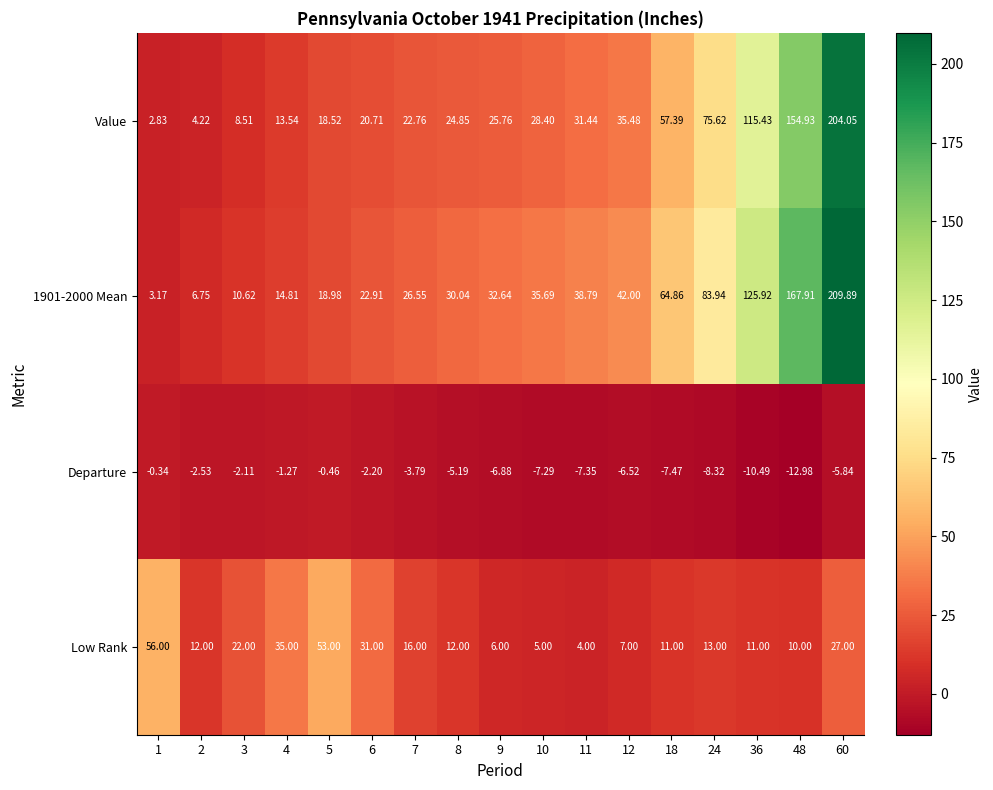

How many data points does each series have?

17